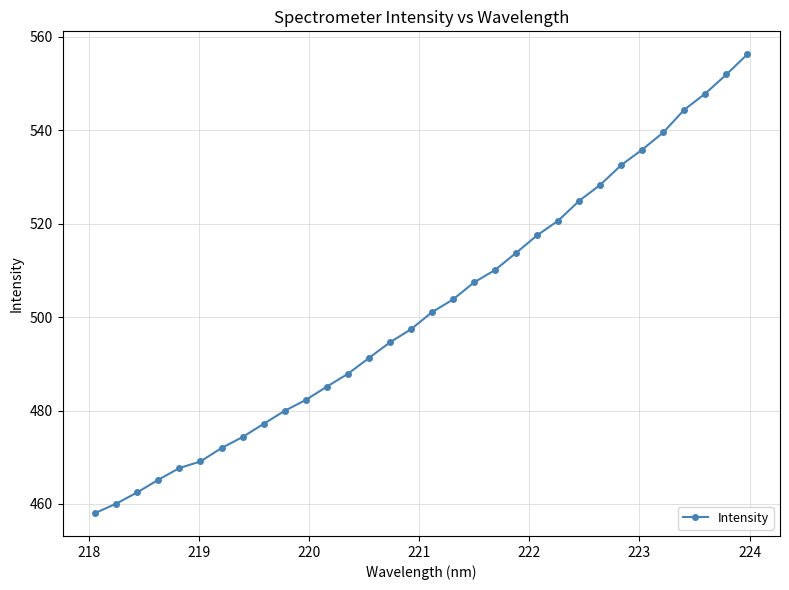

True or false: the data has more than 1 interior local peaks.

False